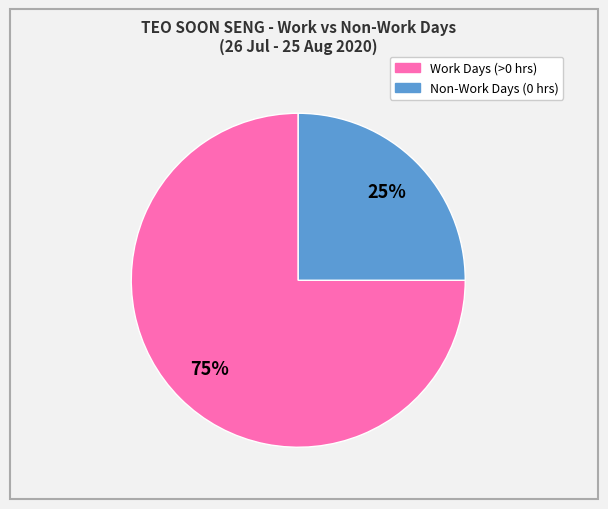

Does any single category account for the majority?

Yes